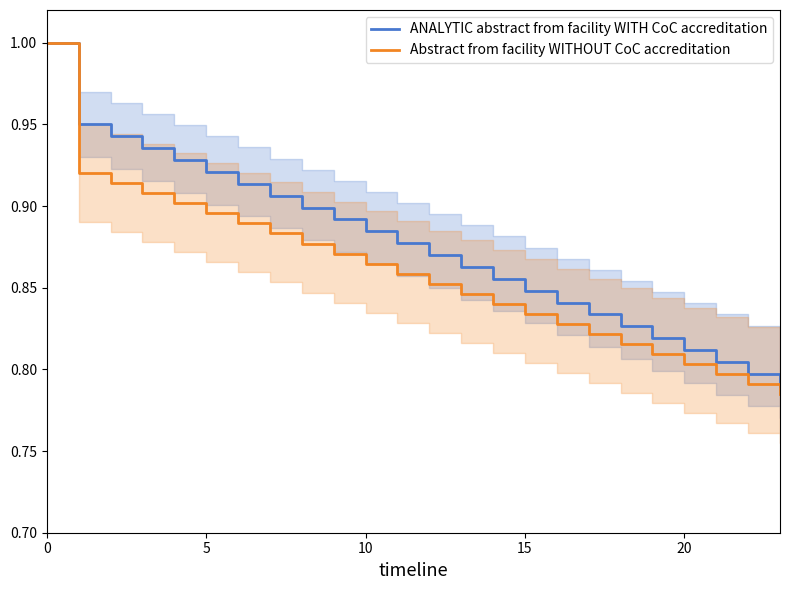

At which label is Abstract from facility WITHOUT CoC accreditation closest to 0?

23